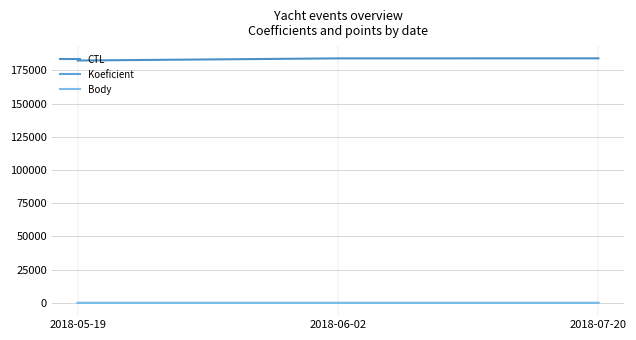

Does the chart have visible grid lines?

Yes